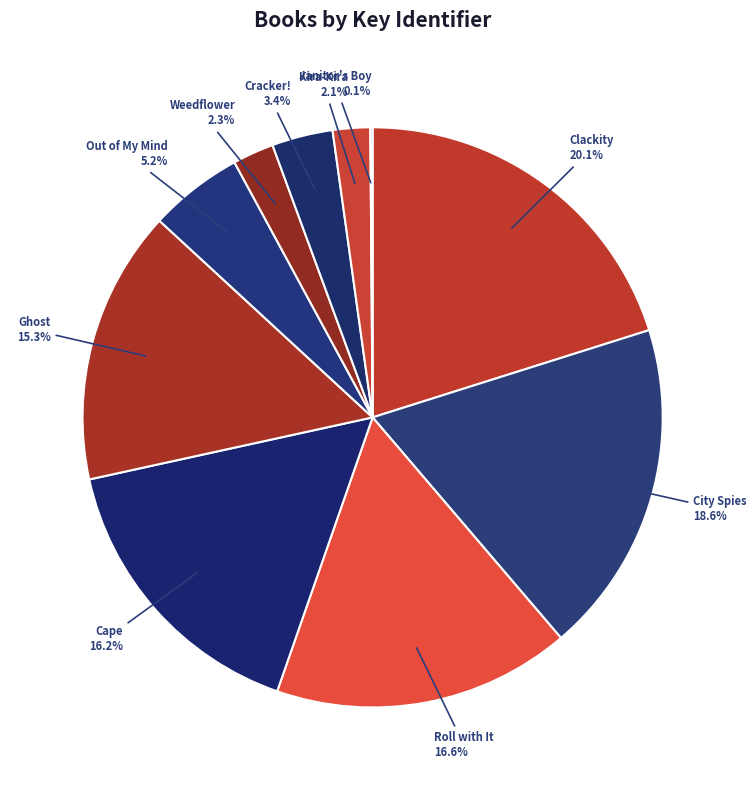

Which has a higher value, Clackity or Kira-Kira?

Clackity